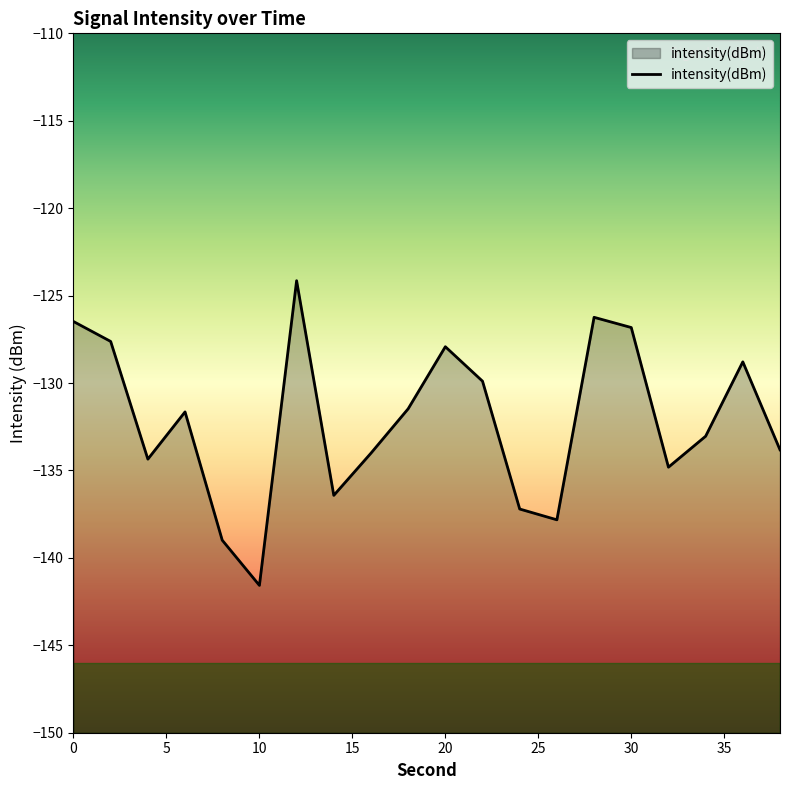

What is the difference between the maximum and minimum values?

17.4